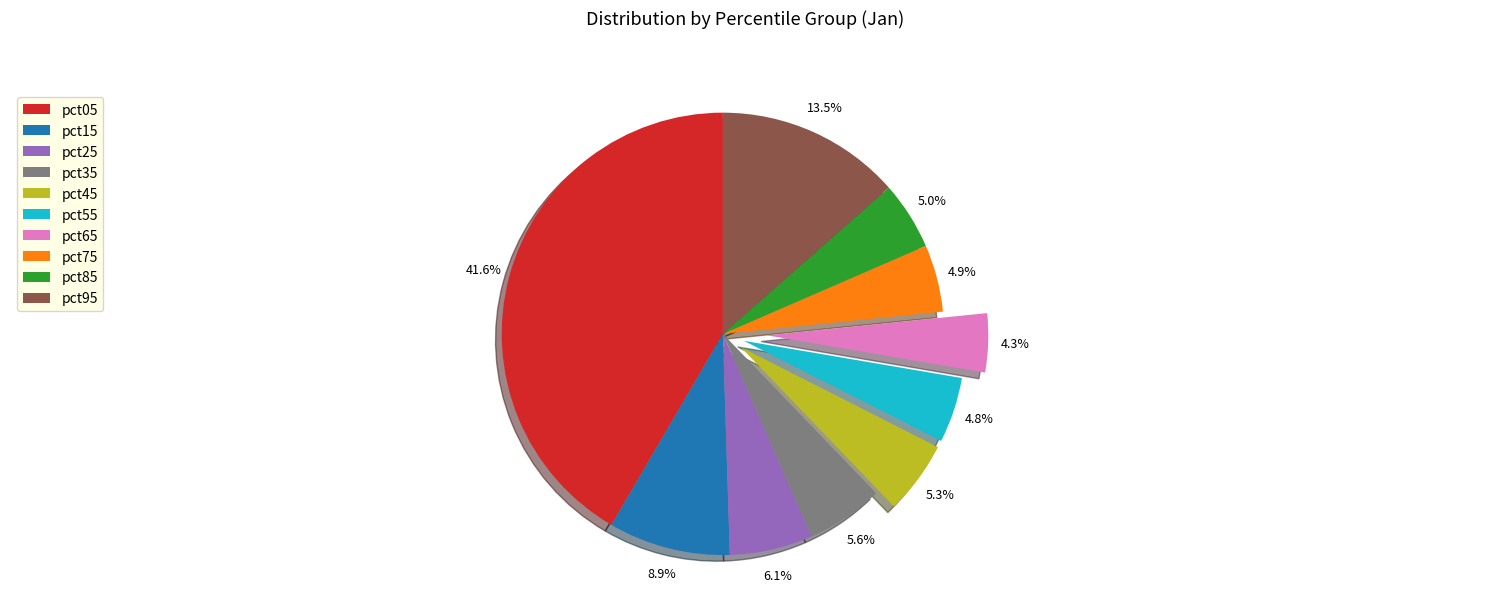

Does any single category account for the majority?

No